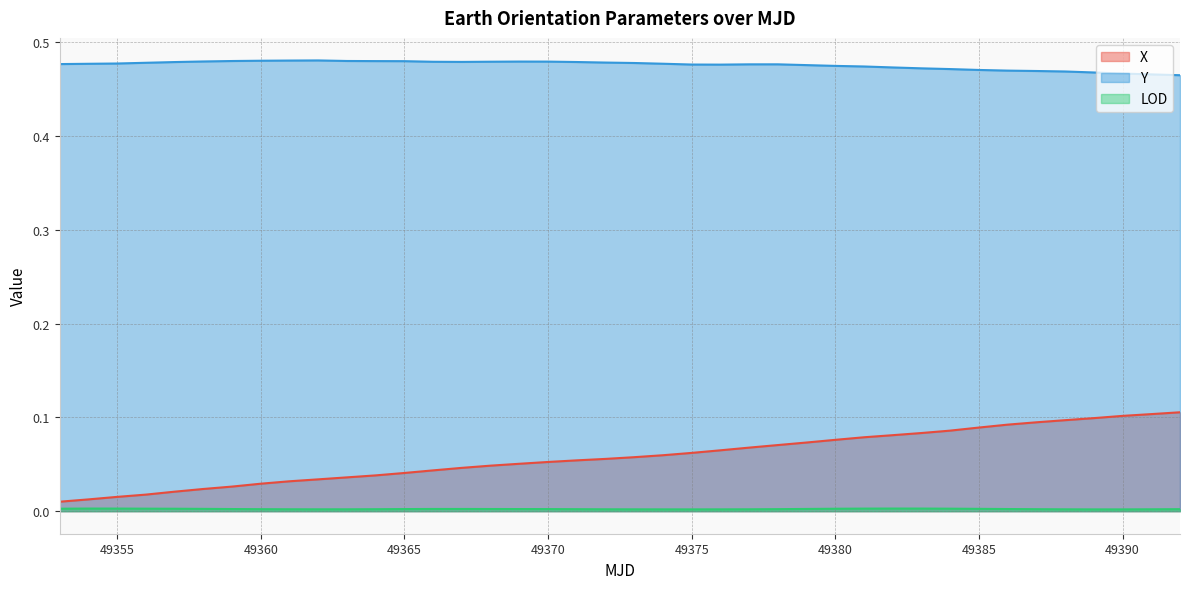

Where is the first local minimum for Y?

49367